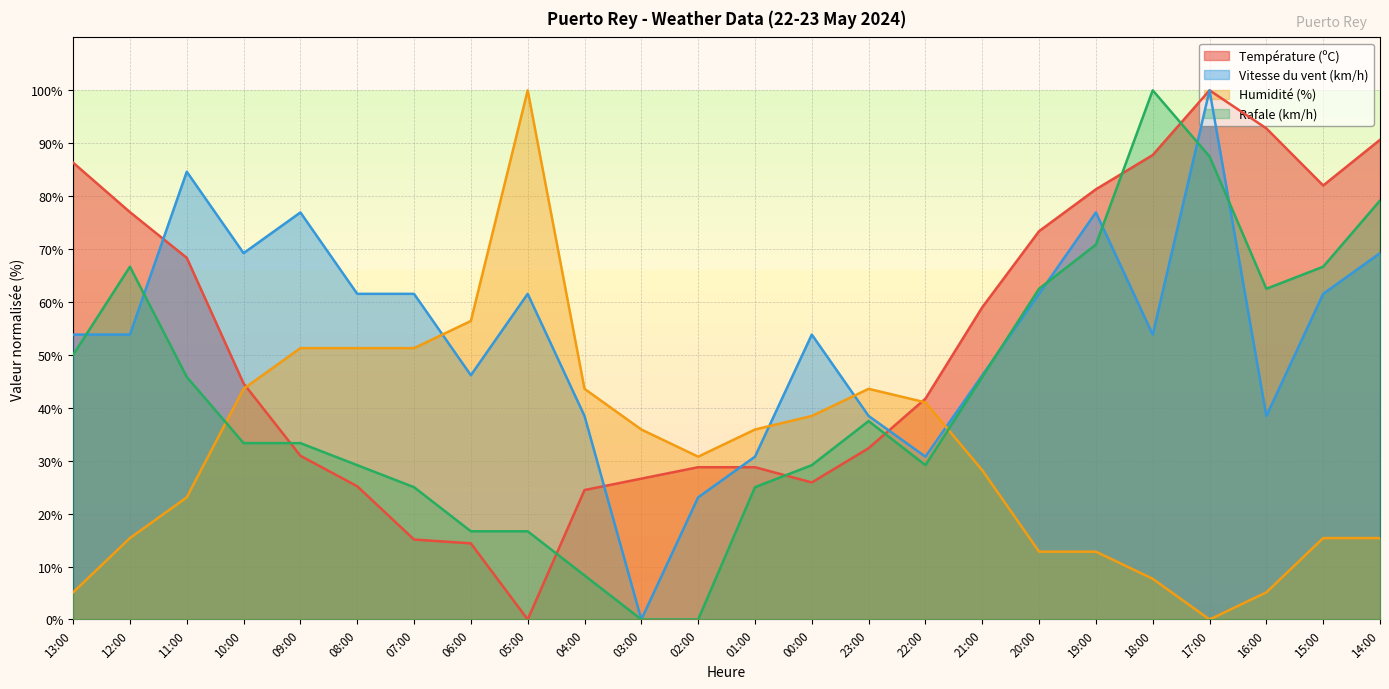

The value of Humidité (%) at 06:00 is 56.4. True or false?

True